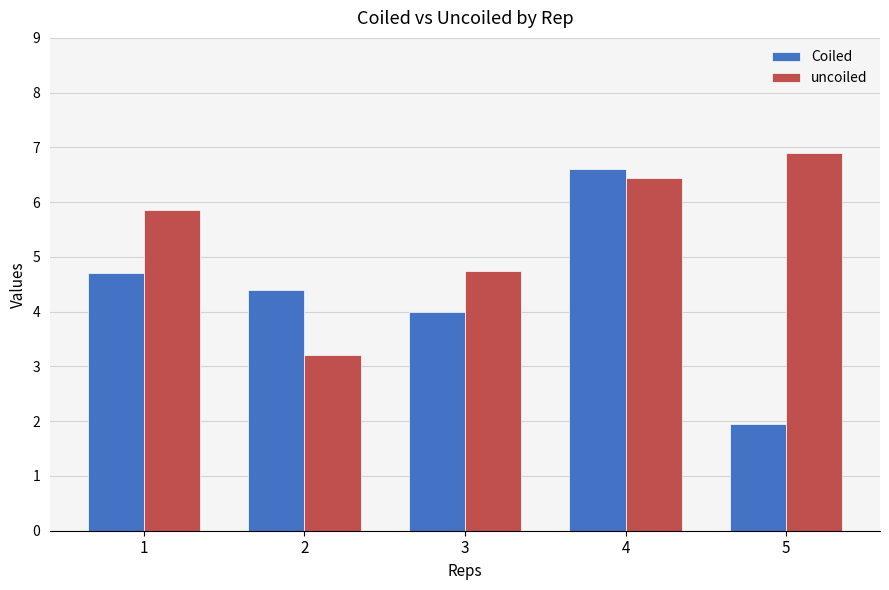

The Coiled series shows 1.3 at 2. True or false?

False